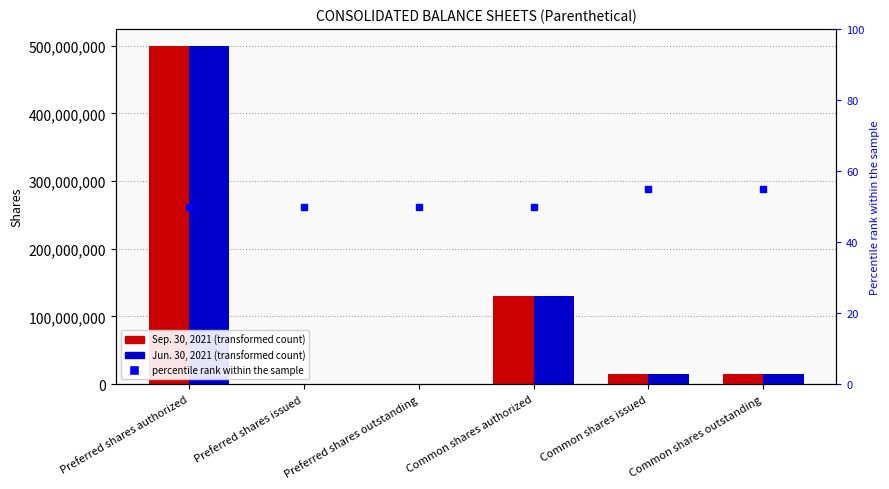

True or false: Jun. 30, 2021 has a value of 654877478 at Preferred shares authorized.

False